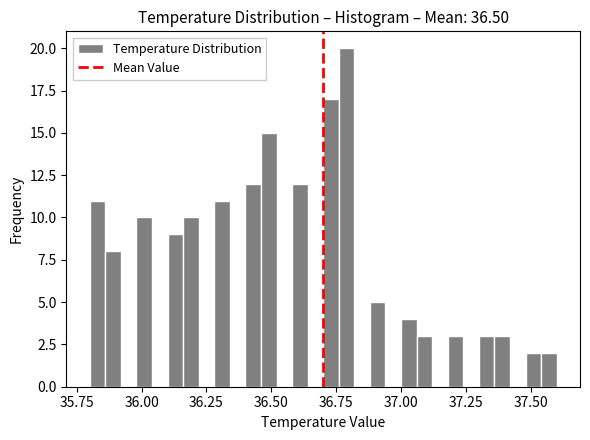

Around what value on the x-axis is the tallest bar? Give the approximate position of its centre, as read against the axis.

36.80